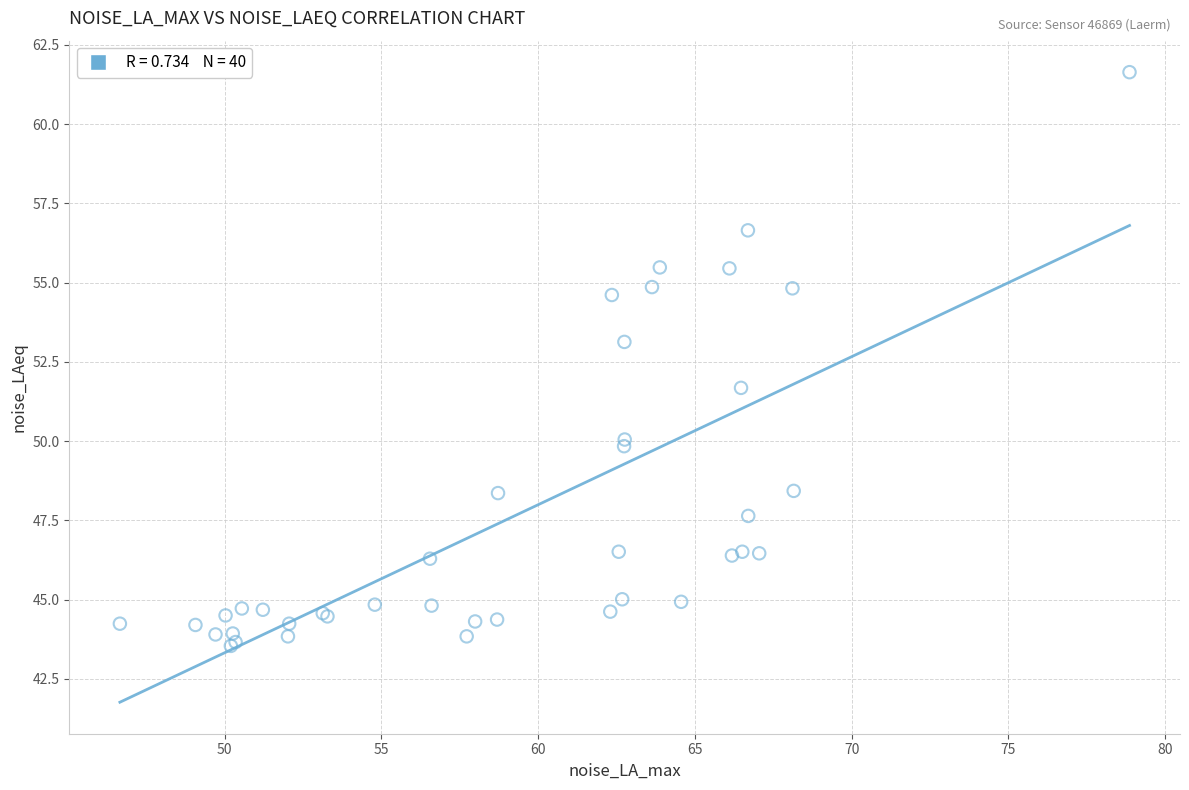

What Y value in the scatter plot is closest to 52?

51.7